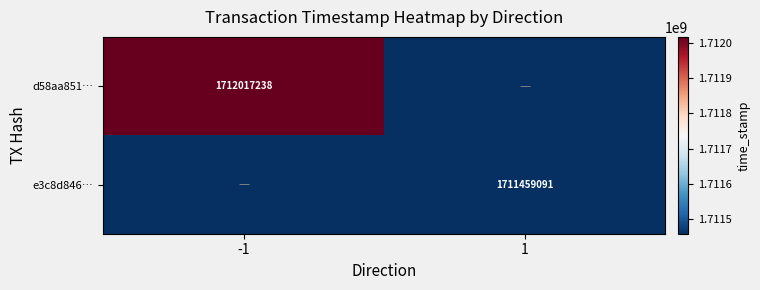

Is it true that e3c8d846… equals 1711459091 at 1?

True